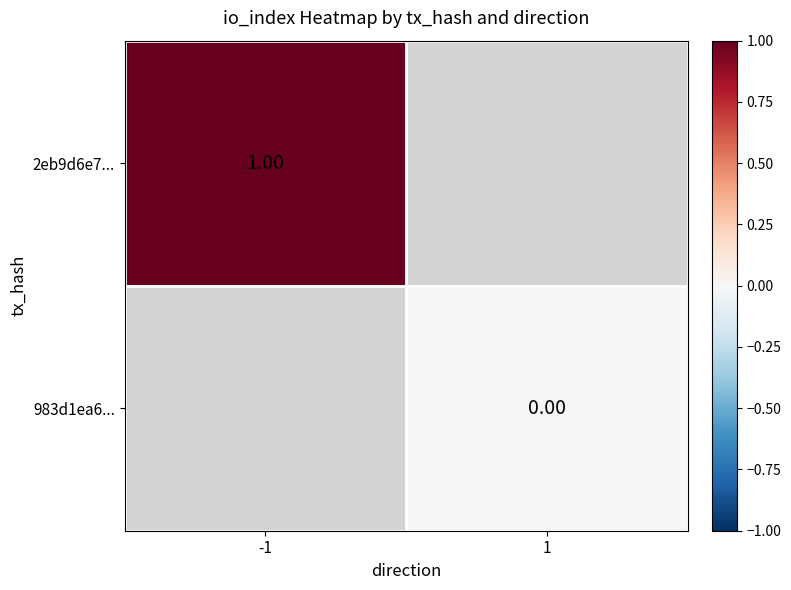

How many series are shown in this chart?

2